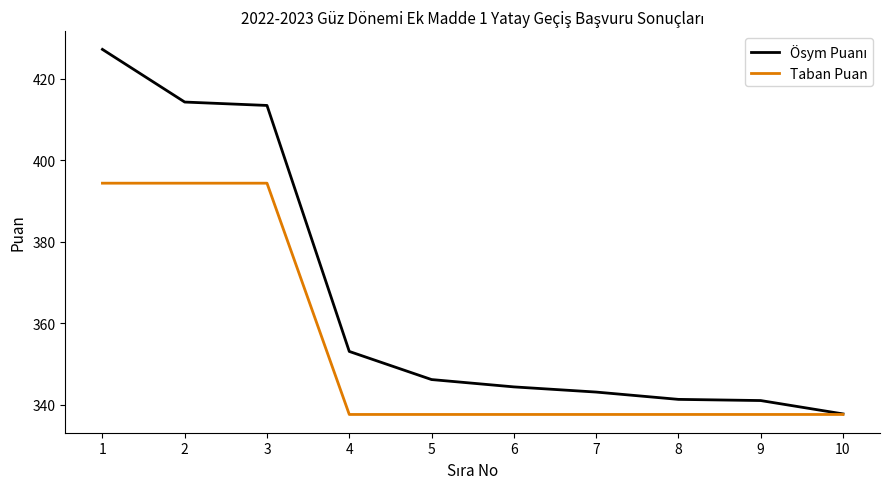

At which category is the sum across all series the highest?

1